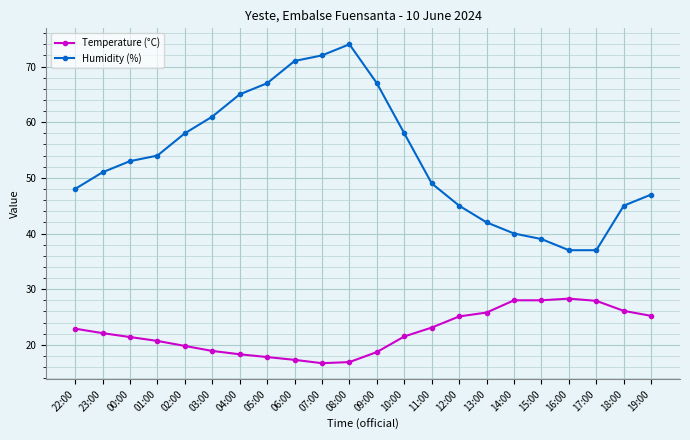

What are all the series names shown in the legend?

Temperature (°C), Humidity (%)